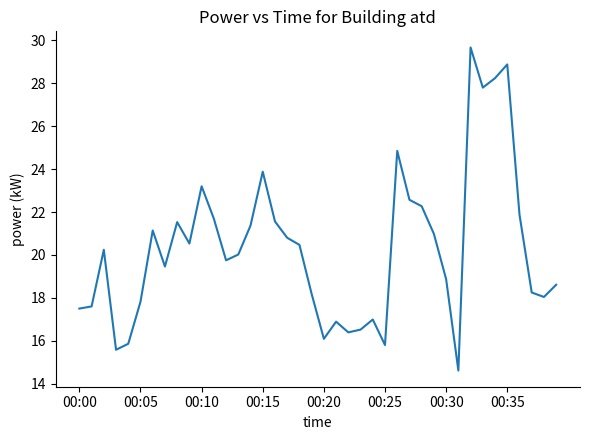

What is the difference between the second highest and second lowest values?

13.3